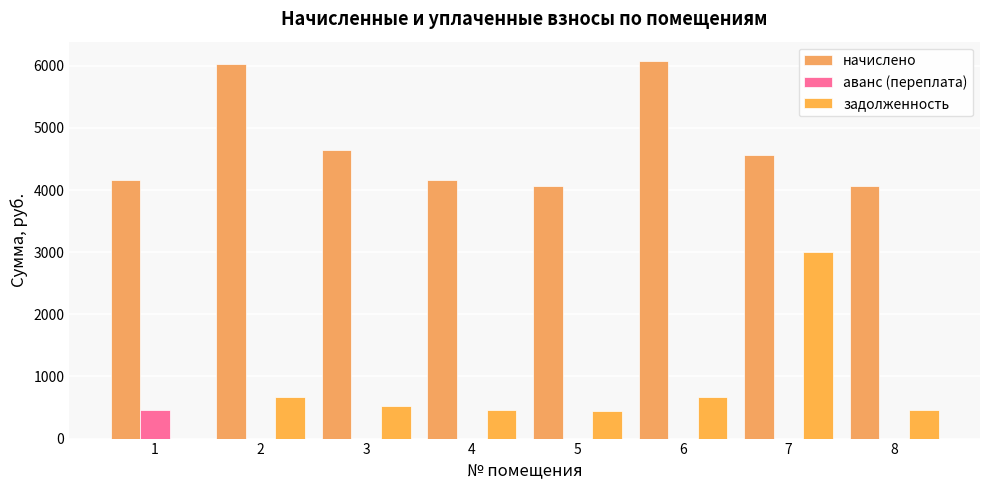

What is the sum of all начислено values?

37788.2